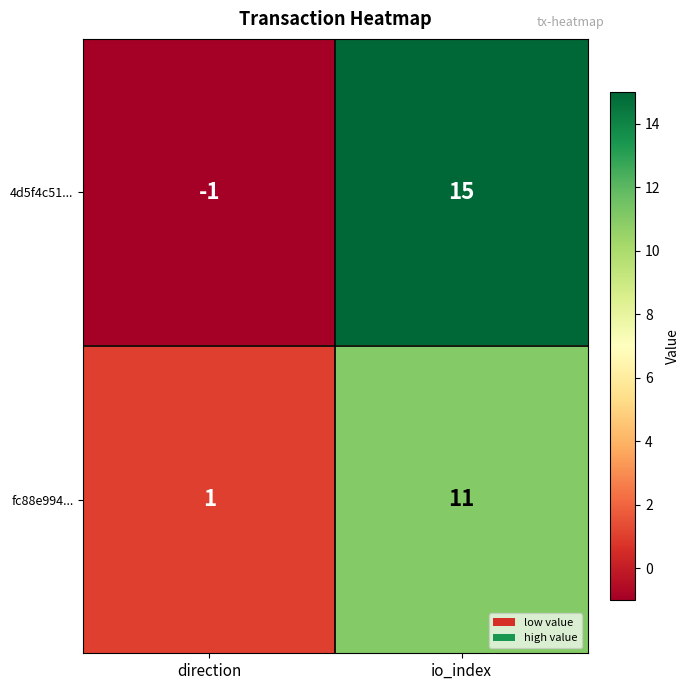

The fc88e994... series shows 2 at direction. True or false?

False